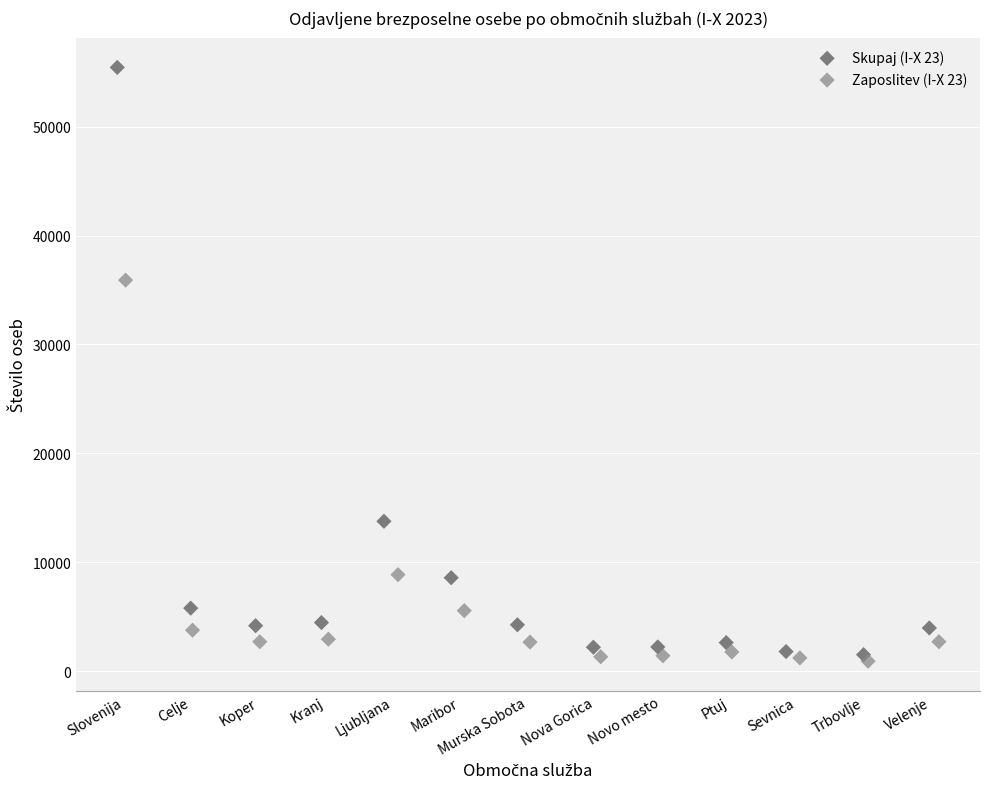

Which series has the widest spread of Y values?

Skupaj (I-X 23)